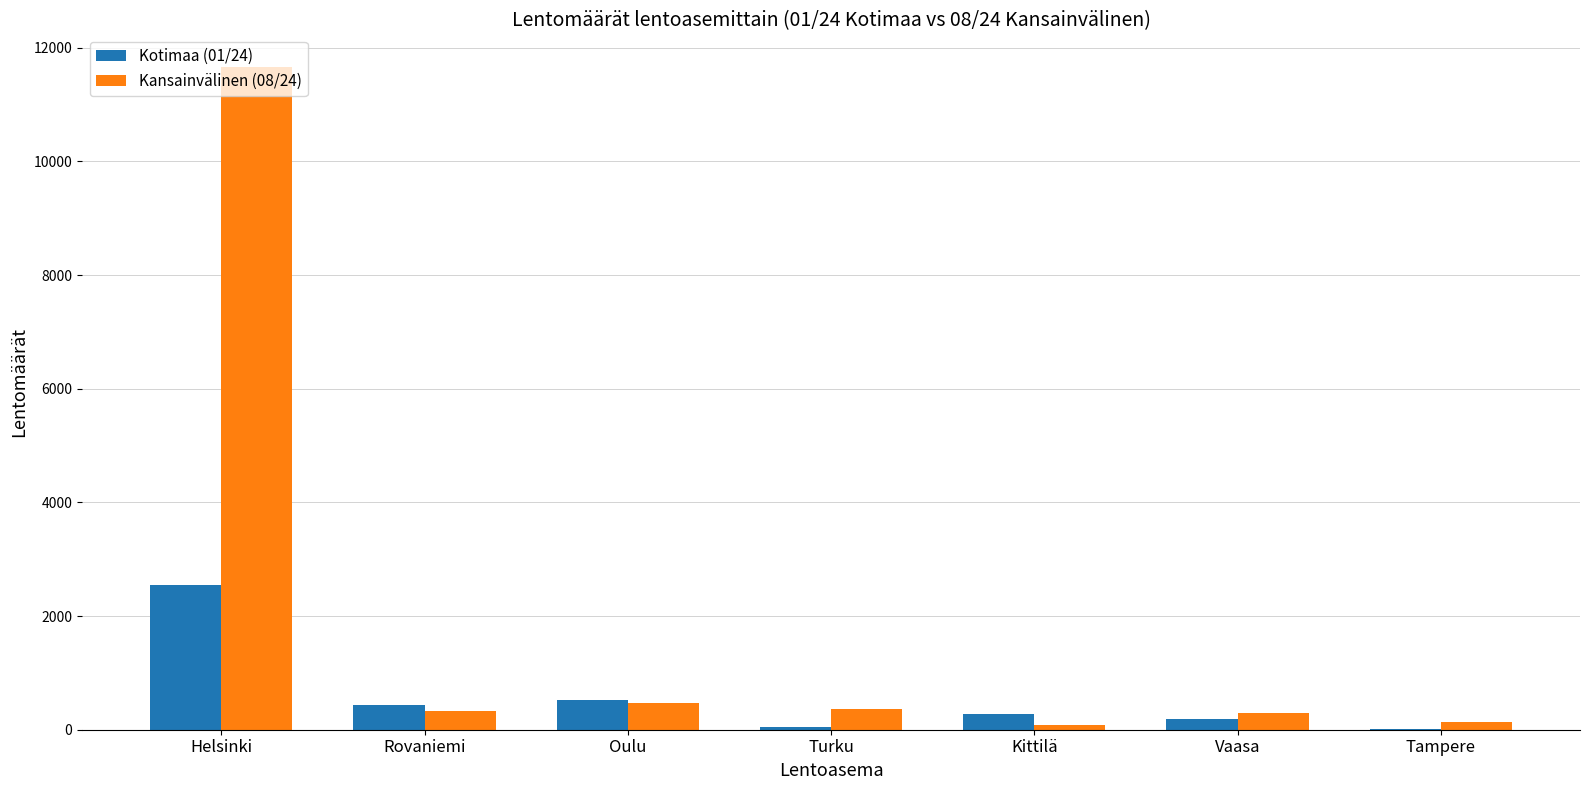

What is the total value across all series at Helsinki?

14199